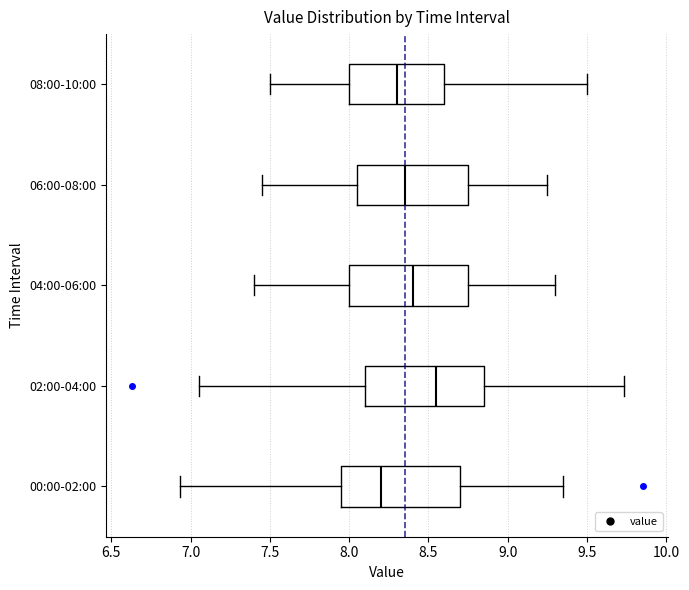

Where is the right edge of the box for 06:00-08:00 on the x-axis? The values are not printed on the chart, so give them approximately, as read against the axis.

8.75